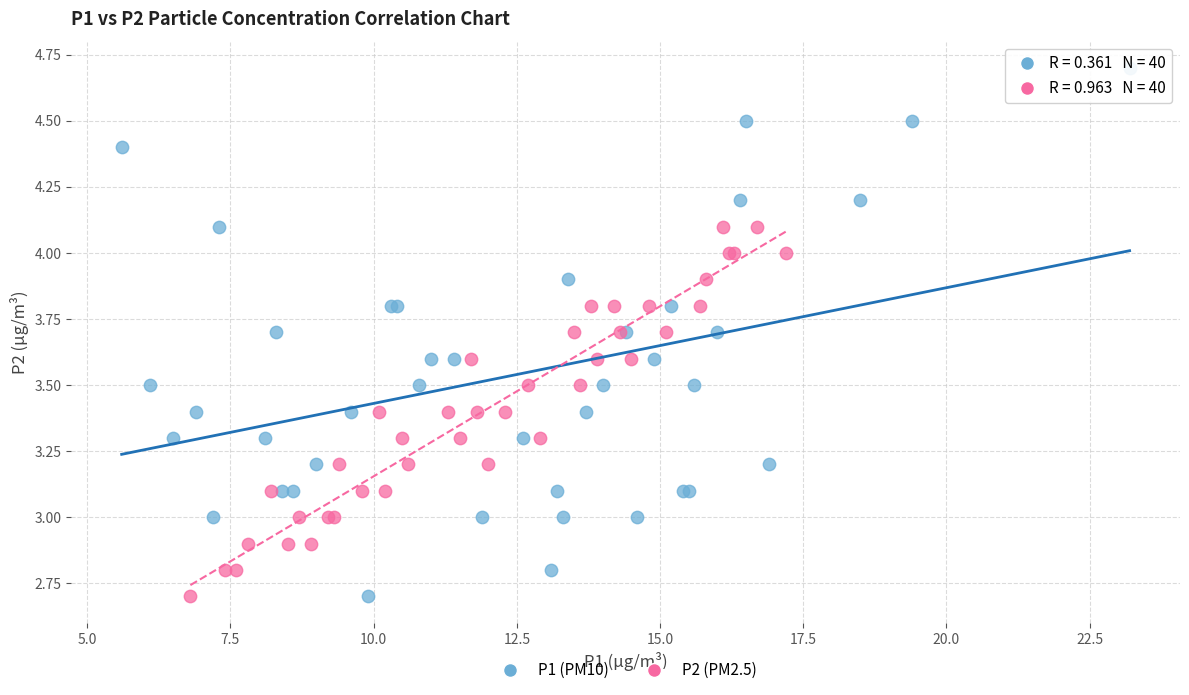

Which series has the largest Y range (max minus min)?

P1 (PM10)